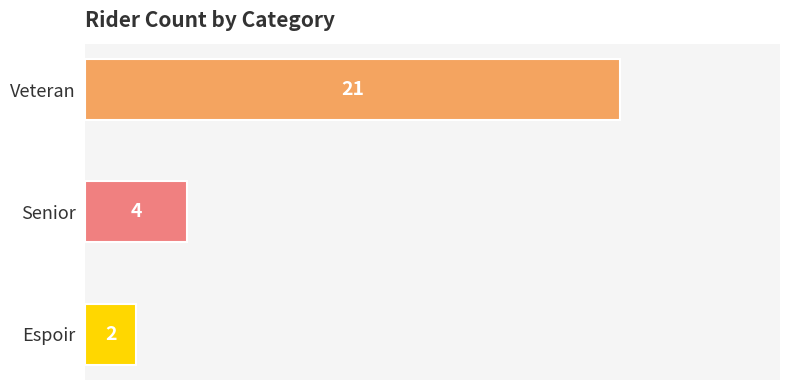

What is the smallest value displayed?

2